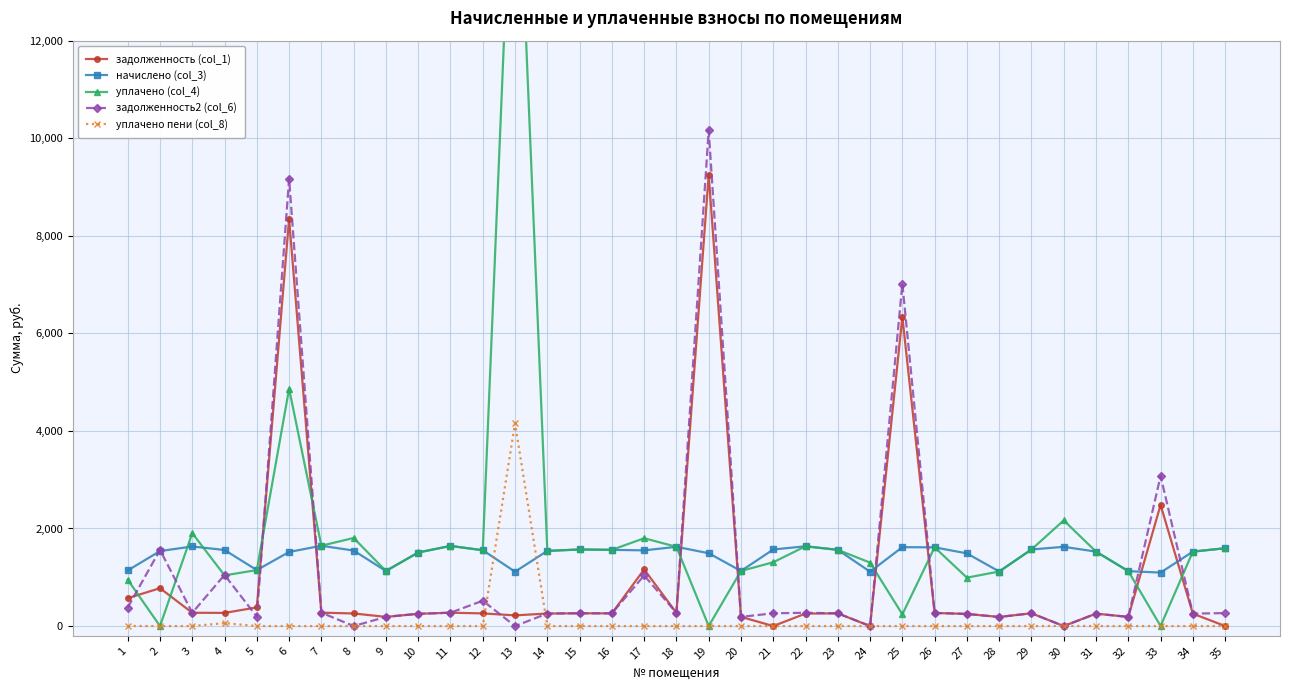

Is this an area chart (filled region under the line)?

No